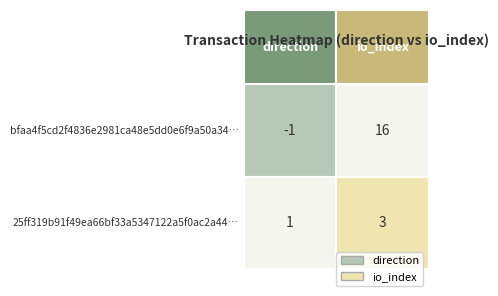

Reading left to right, transcribe all the data shown in this chart.

bfaa4f5cd2f4836e2981ca48e5dd0e6f9a50a34: -1	16
25ff319b91f49ea66bf33a5347122a5f0ac2a44: 1	3